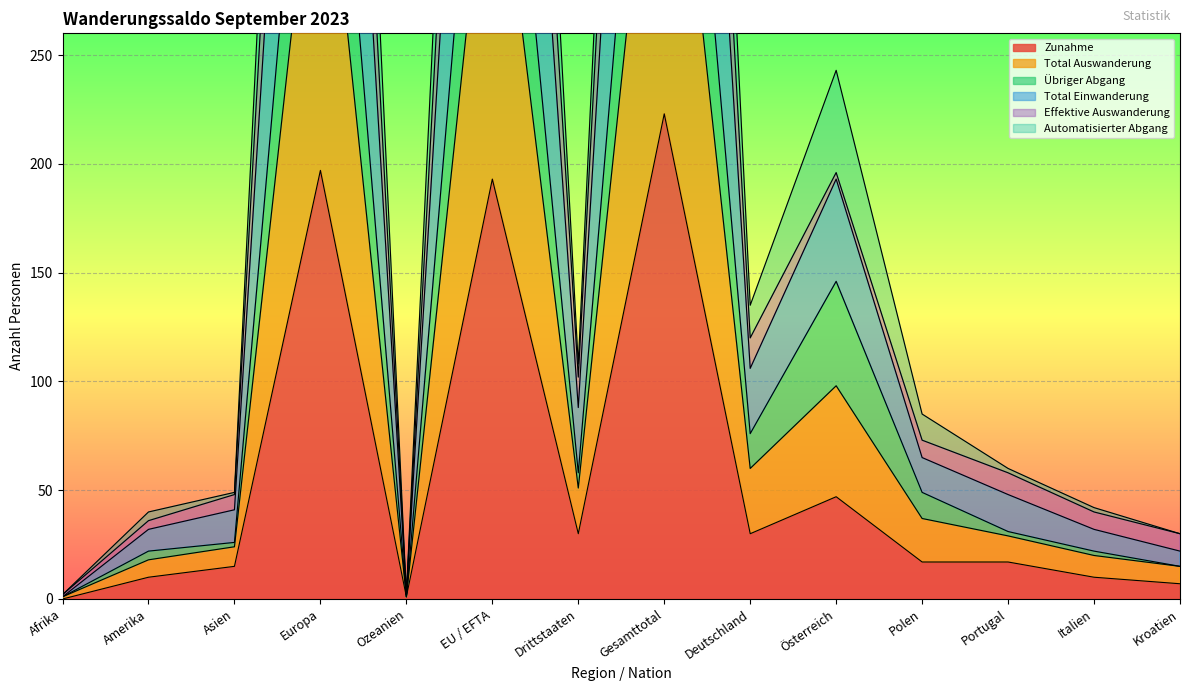

True or false: Zunahme has a value of 30 at Deutschland.

True